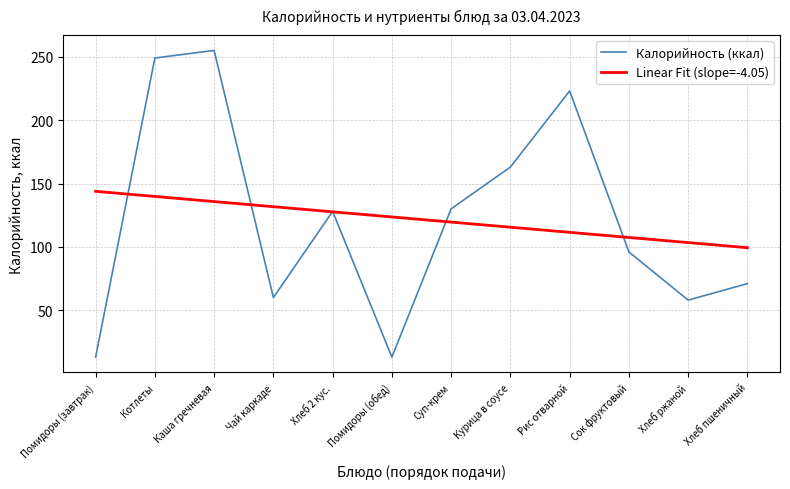

Is the value of Калорийность (ккал) at Помидоры (обед) greater than the value of Linear Fit (slope=-4.05) at Помидоры (обед)?

No